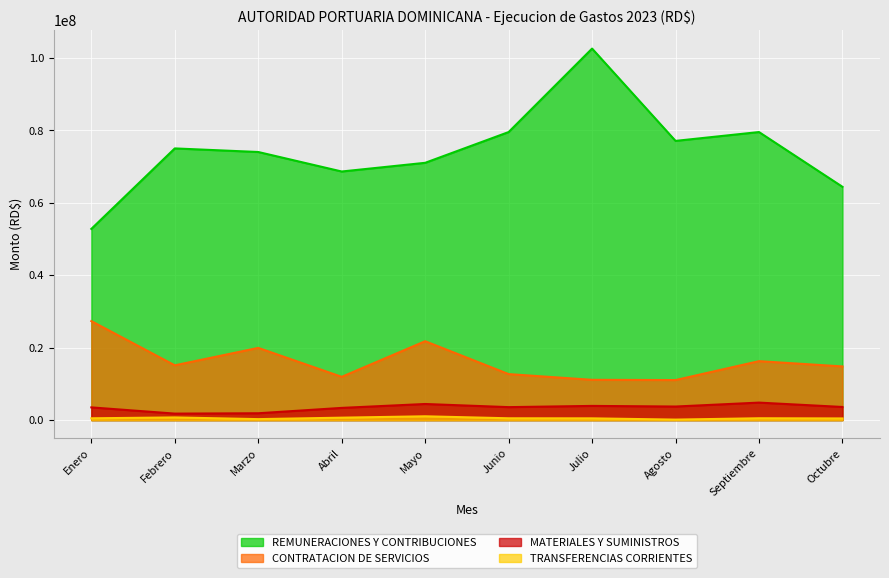

Is the value of CONTRATACION DE SERVICIOS at Marzo greater than the value of TRANSFERENCIAS CORRIENTES at Mayo?

Yes